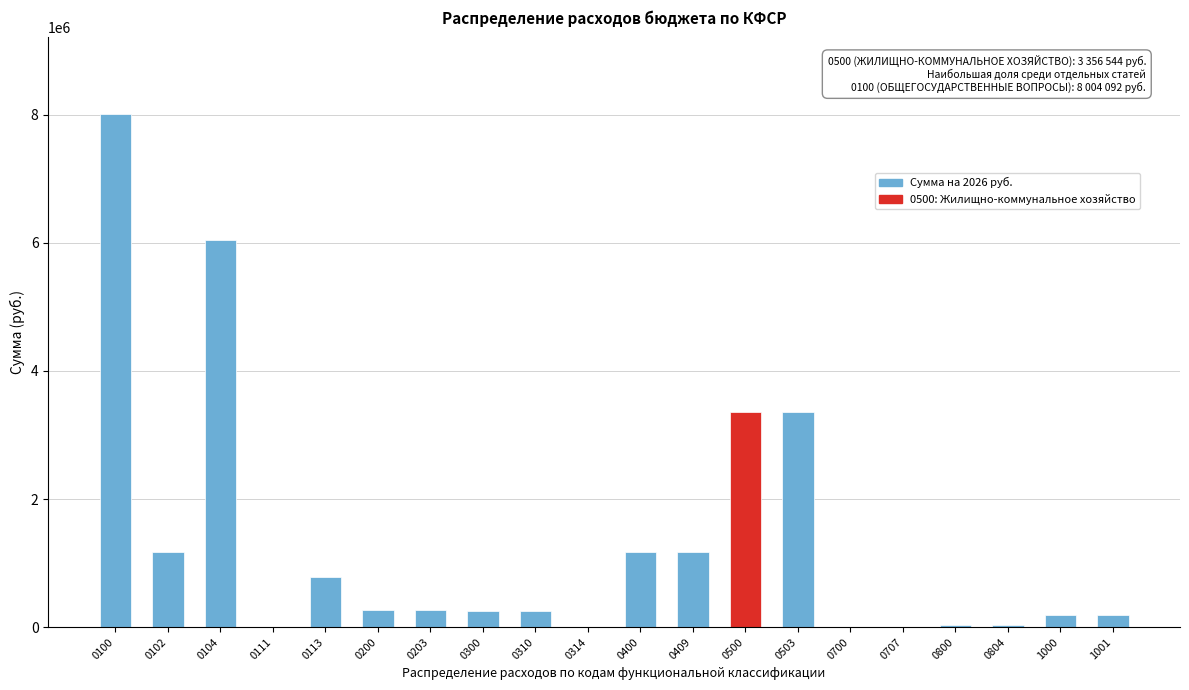

What is the change in value from 0100 to 0503?

-4647548